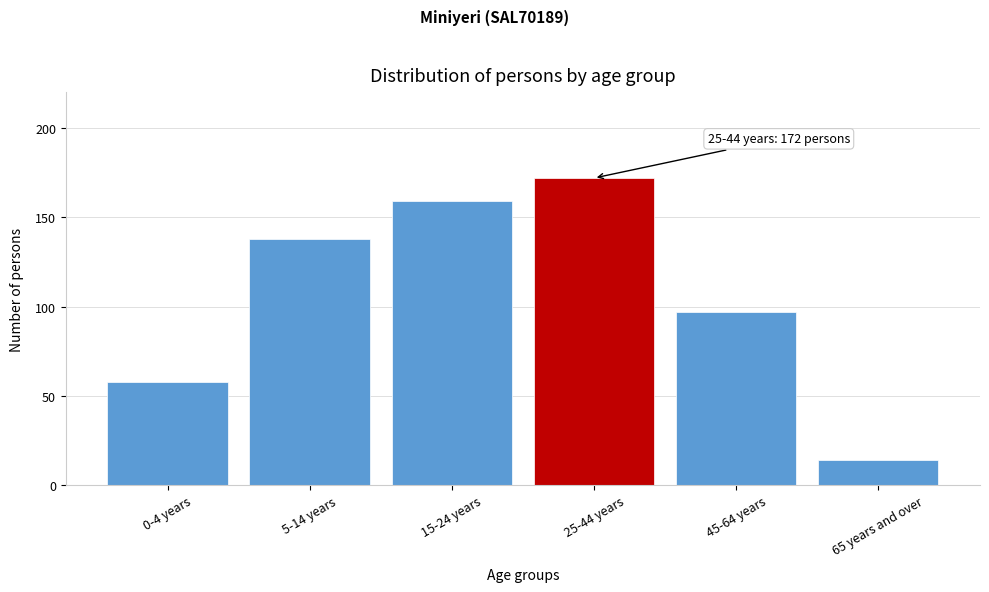

Reading left to right, transcribe all the data shown in this chart.

0-4 years=58	5-14 years=138	15-24 years=159	25-44 years=172	45-64 years=97	65 years and over=14